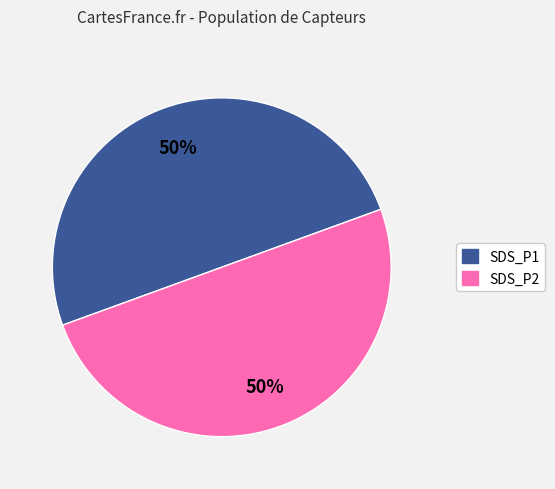

Is it true that SDS_P1 is 1% of the pie?

False